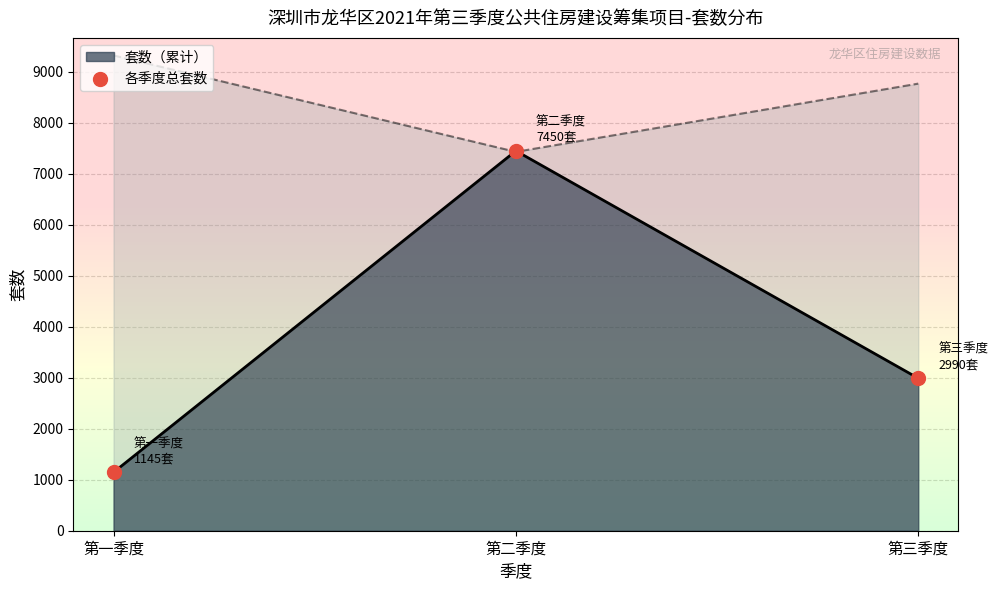

What is the change in value from 第二季度 to 第三季度?

-4460